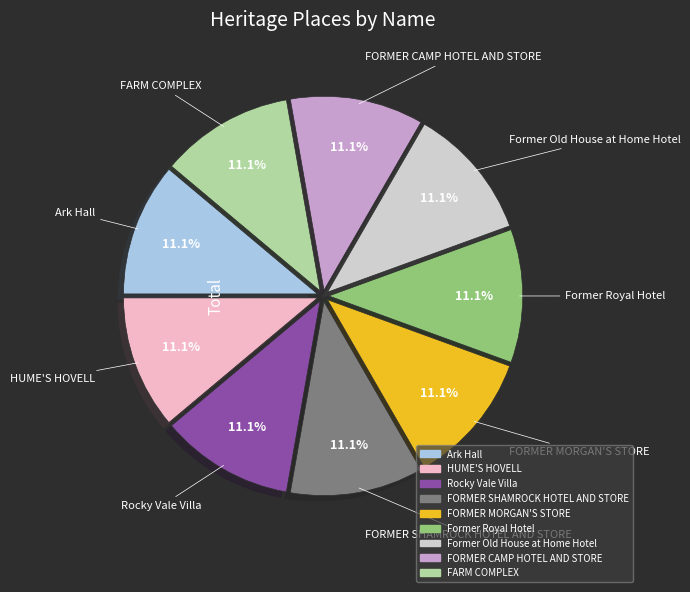

What is the ratio of the value at FORMER CAMP HOTEL AND STORE to the value at Rocky Vale Villa?

1.0